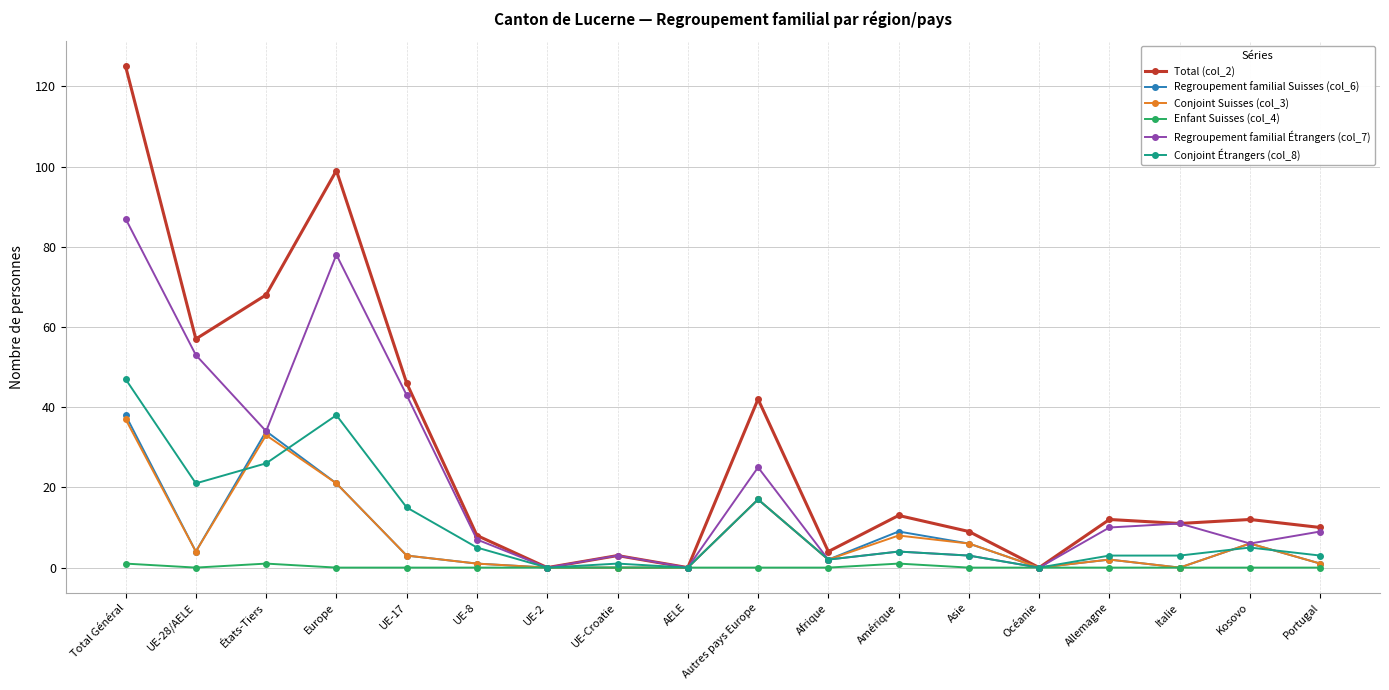

Where does the Total (col_2) series first go above 12?

Total Général